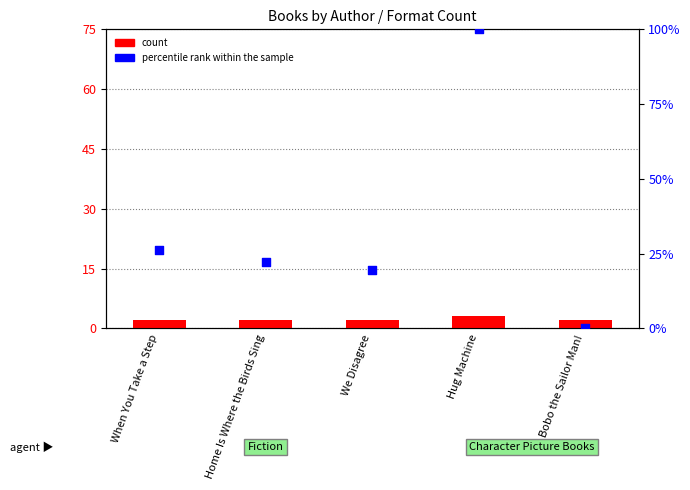

What are all the series names shown in the legend?

count, percentile rank within the sample